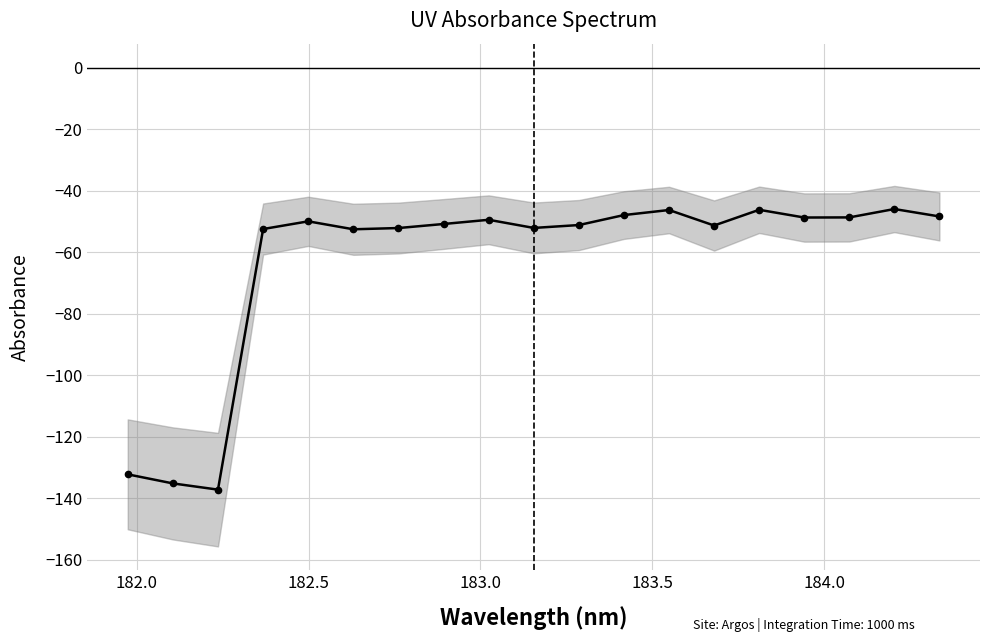

What is the smallest value displayed?

-137.2